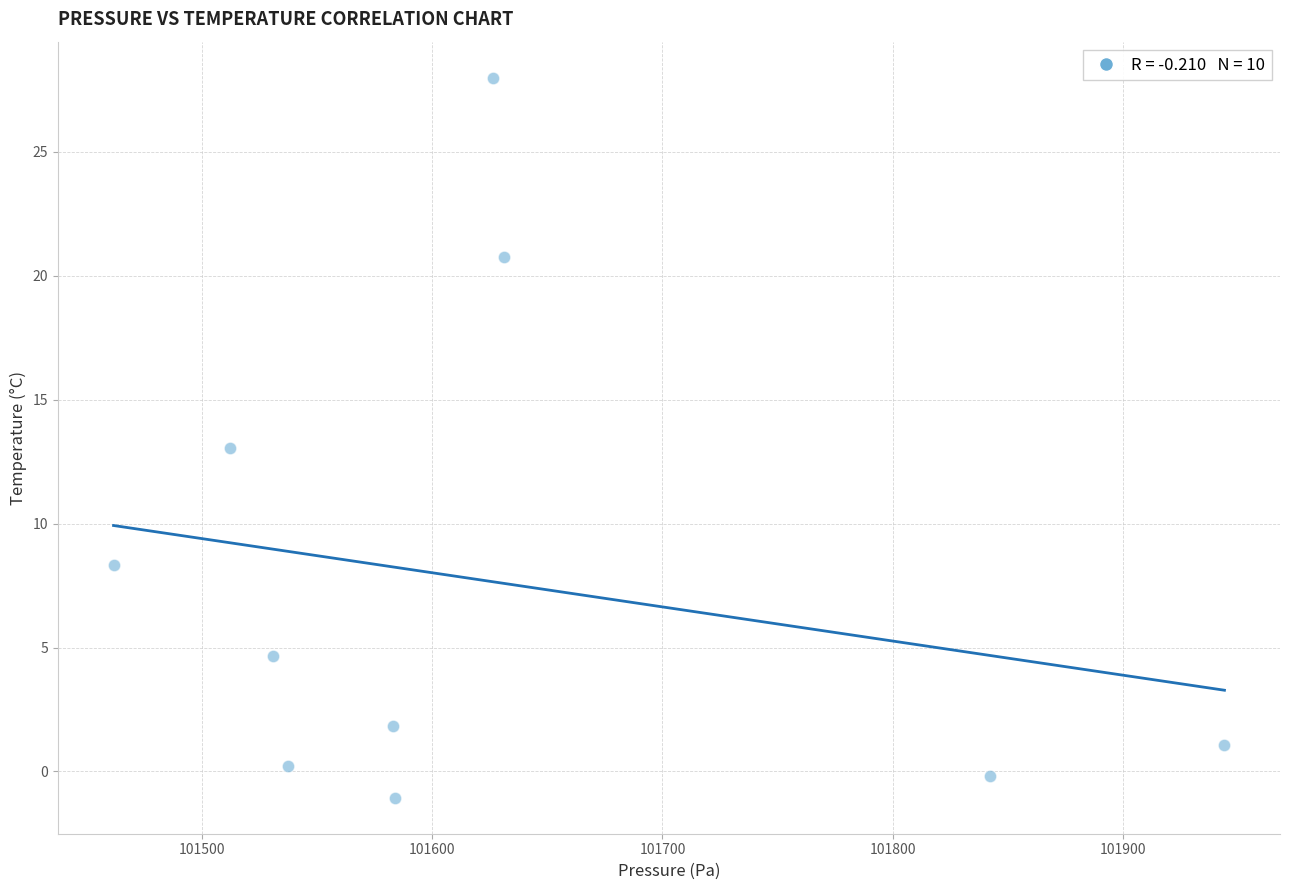

What is the range of X values (max minus min)?

482.6